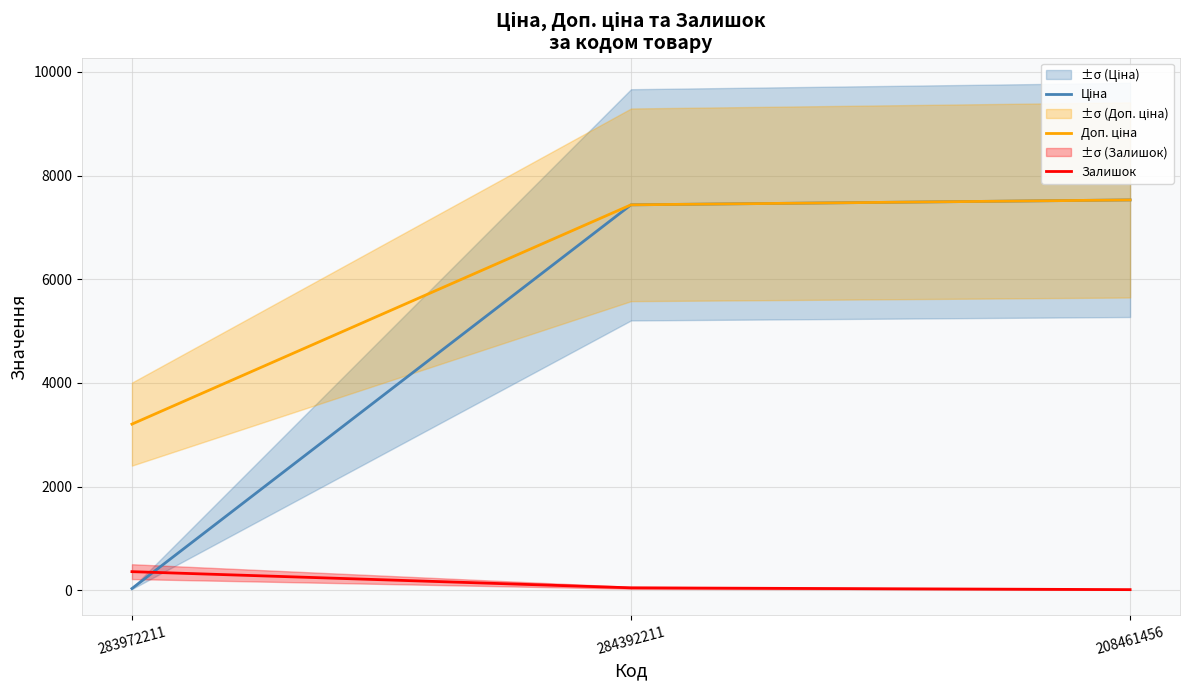

What is the approximate value of Доп. ціна at 284392211?

7436.2